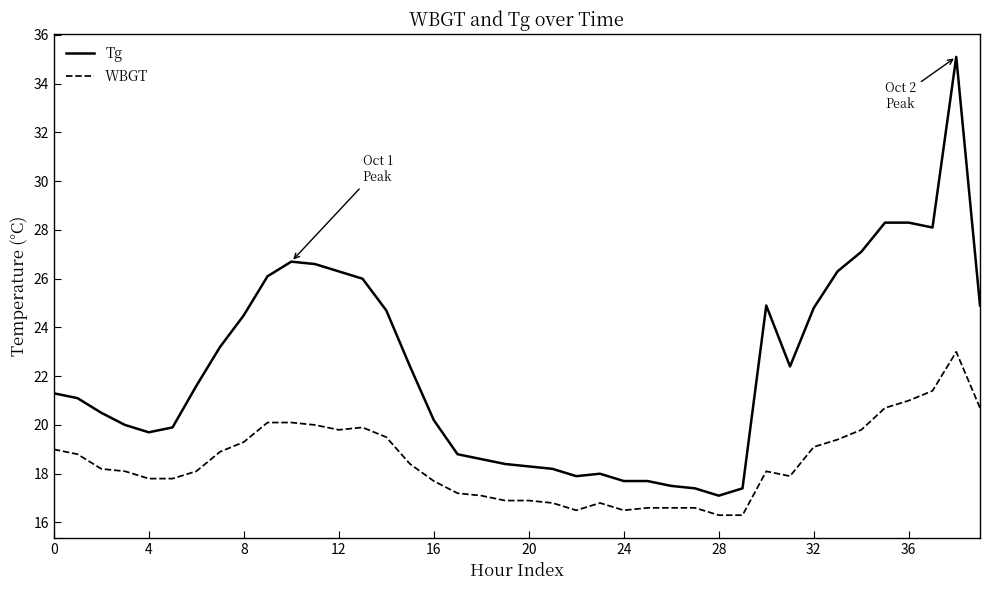

List the series in order of their peak value, highest first.

Tg, WBGT